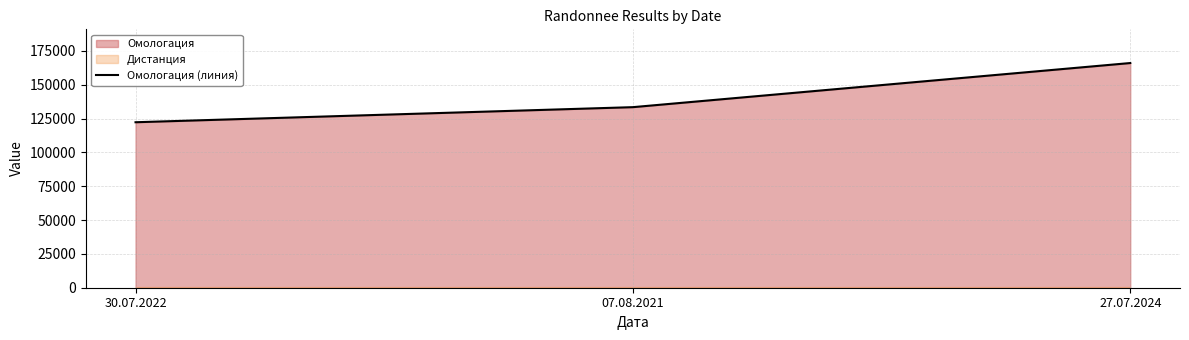

Which category has the lowest value across all series?

30.07.2022